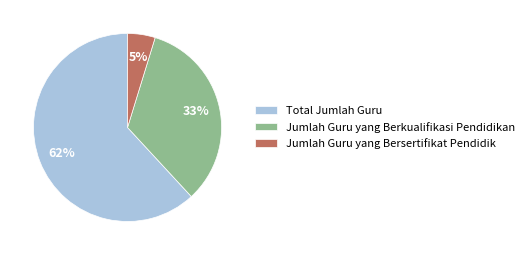

Does any single category account for the majority?

Yes